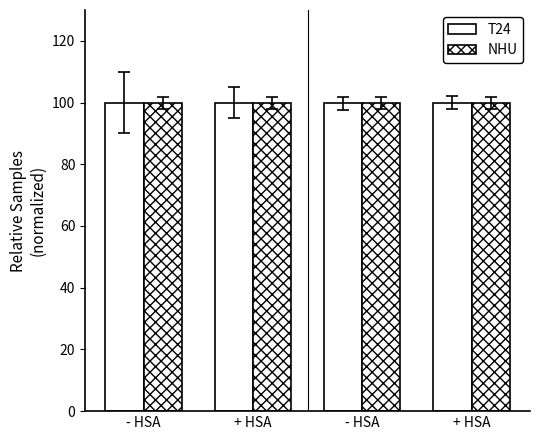

How many distinct data groups are displayed?

2